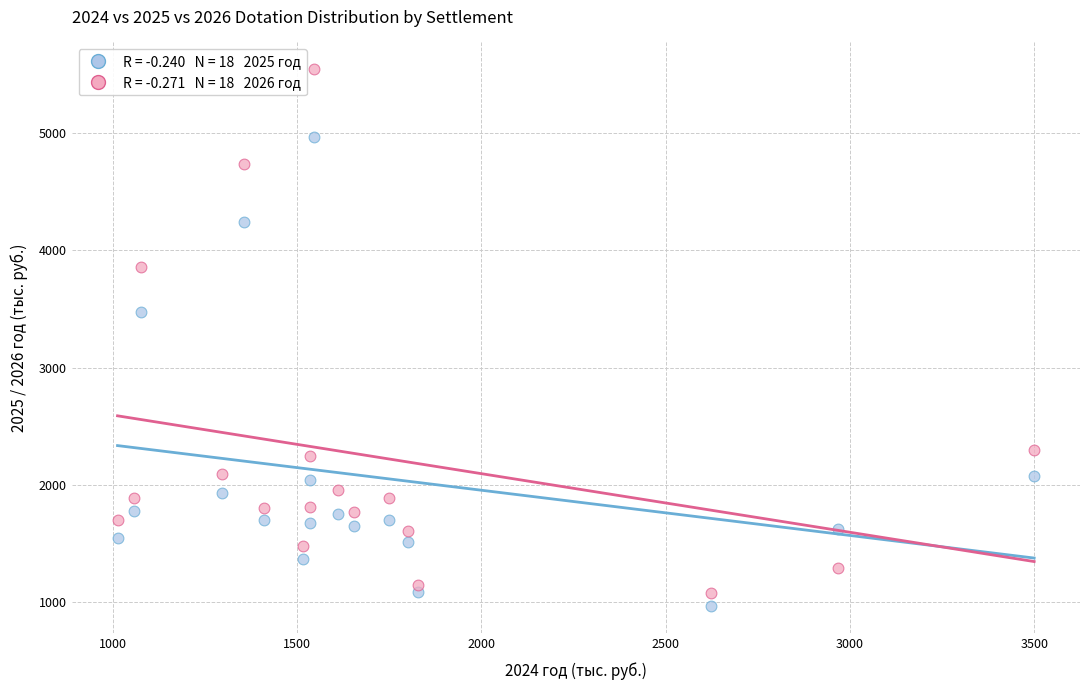

Across all series, what Y value is closest to 3253?

3471